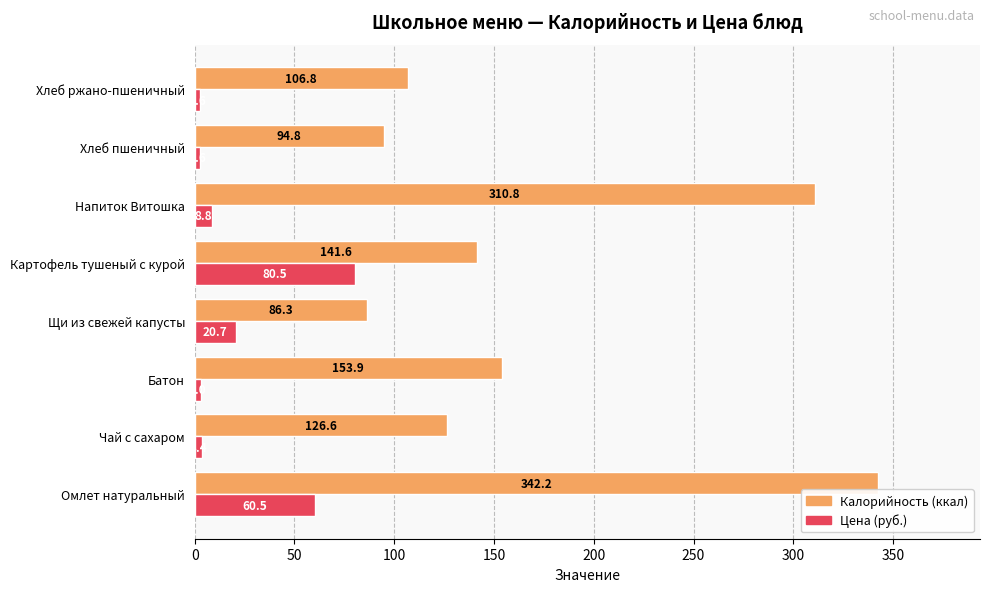

What is the spread (max minus min) of values at Напиток Витошка?

302.0